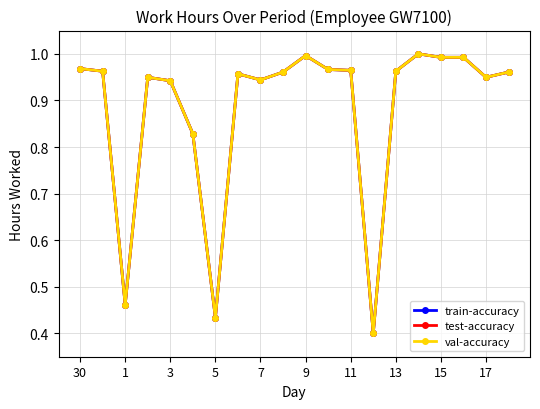

Is this an area chart (filled region under the line)?

No